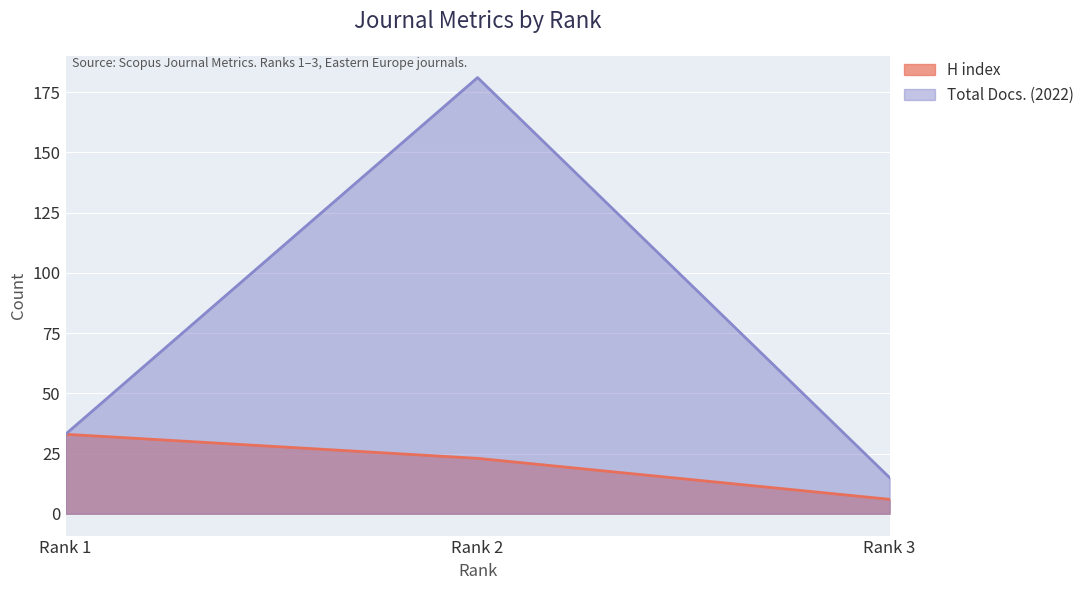

Reading left to right, transcribe all the data shown in this chart.

H index: Rank 1=33	Rank 2=23	Rank 3=6
Total Docs. (2022): Rank 1=33	Rank 2=181	Rank 3=15